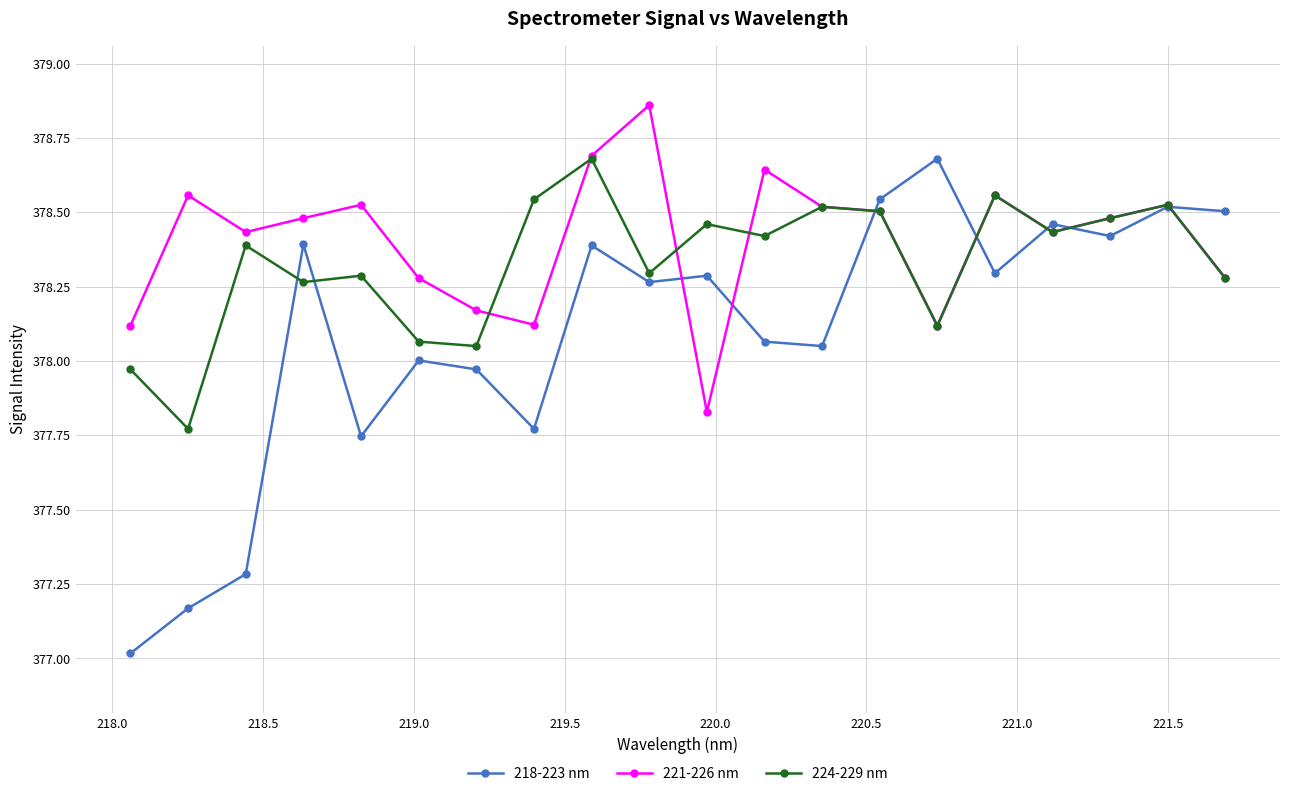

What is the lowest value of the 218-223 nm series?

377.0